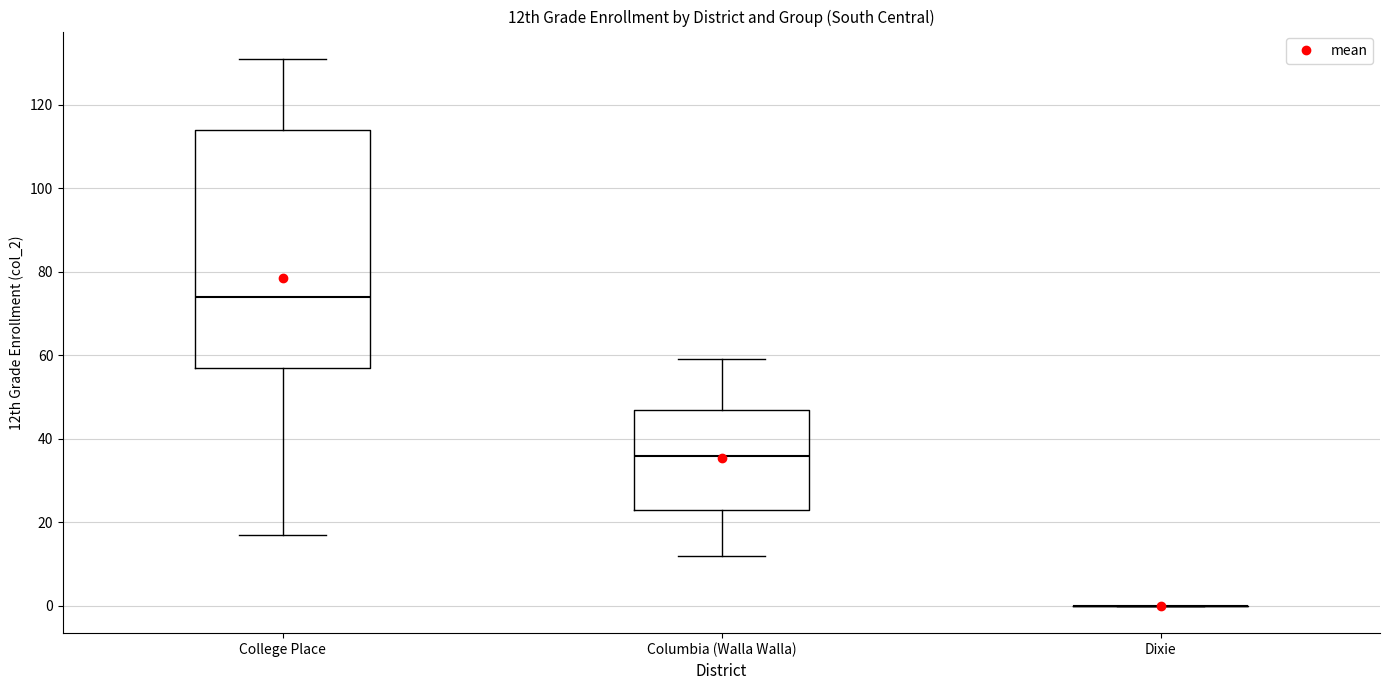

Reading left to right, read every box against the y-axis: the position of its median line, the range the box covers, and the ends of its whiskers. The values are not printed on the chart, so give them approximately, as read against the axis.

College Place: median 74, box 58 to 114, whiskers 18 to 132
Columbia (Walla Walla): median 36, box 24 to 48, whiskers 12 to 60
Dixie: box collapsed to a line at 0, whiskers 0 to 0